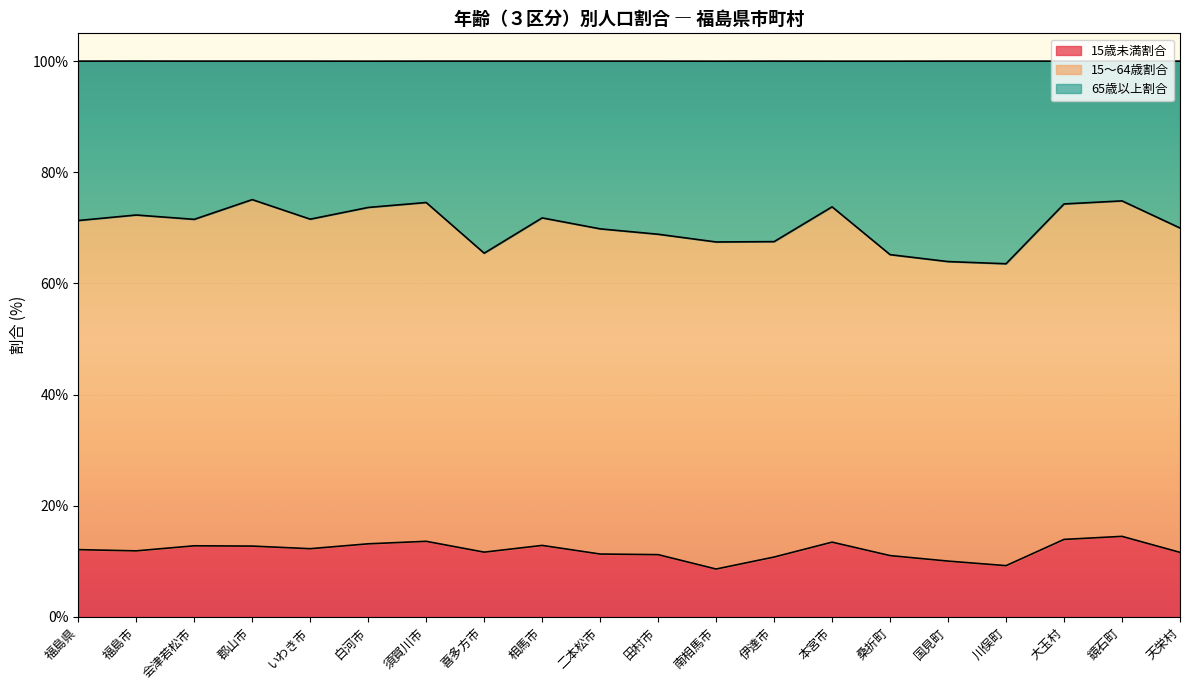

Is the value of 15歳未満割合 at 須賀川市 greater than the value of 65歳以上割合 at 国見町?

No